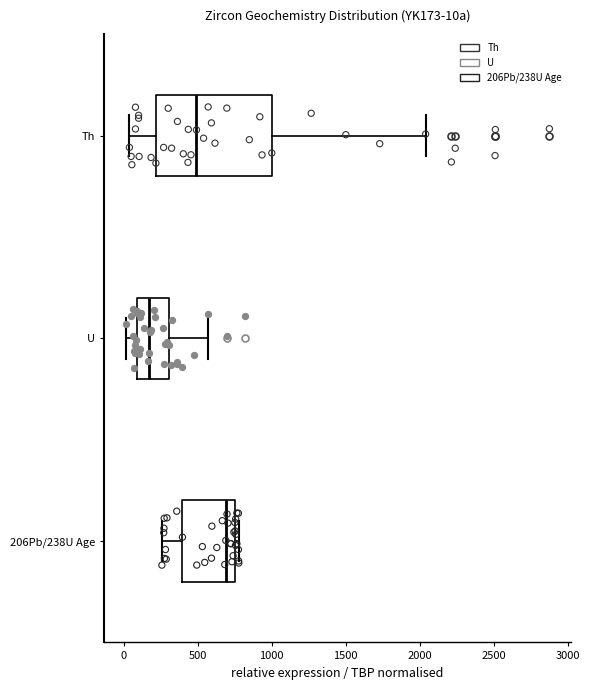

Reading bottom to top, read every box against the x-axis: the position of its median line, the range the box covers, and the ends of its whiskers. The values are not printed on the chart, so give them approximately, as read against the axis.

206Pb/238U Age: median 700, box 400 to 750, whiskers 250 to 800
U: median 150, box 100 to 300, whiskers 0 to 550
Th: median 500, box 200 to 1000, whiskers 50 to 2050